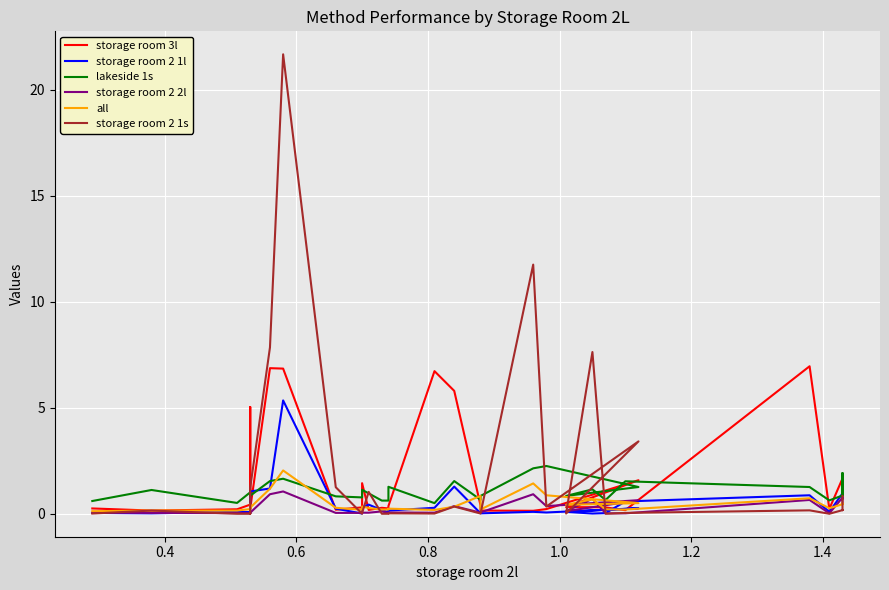

List the series in order of their peak value, lowest first.

storage room 2 2l, all, lakeside 1s, storage room 2 1l, storage room 3l, storage room 2 1s